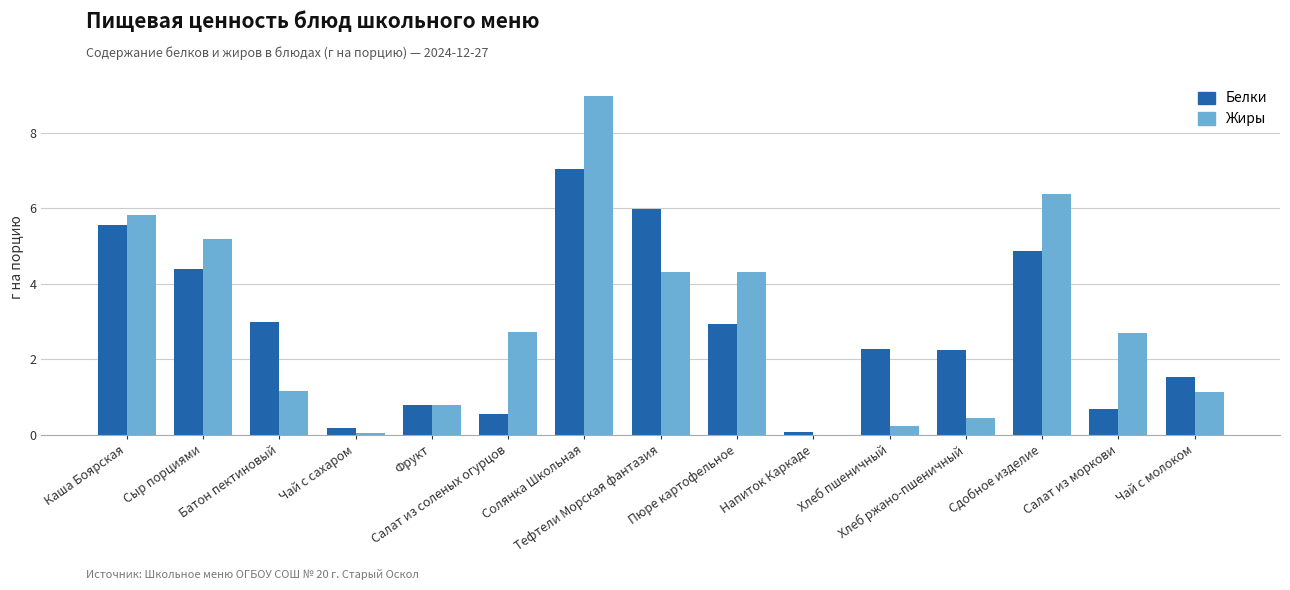

What is the sum of the Белки values at Батон пектиновый and Хлеб ржано-пшеничный?

5.2